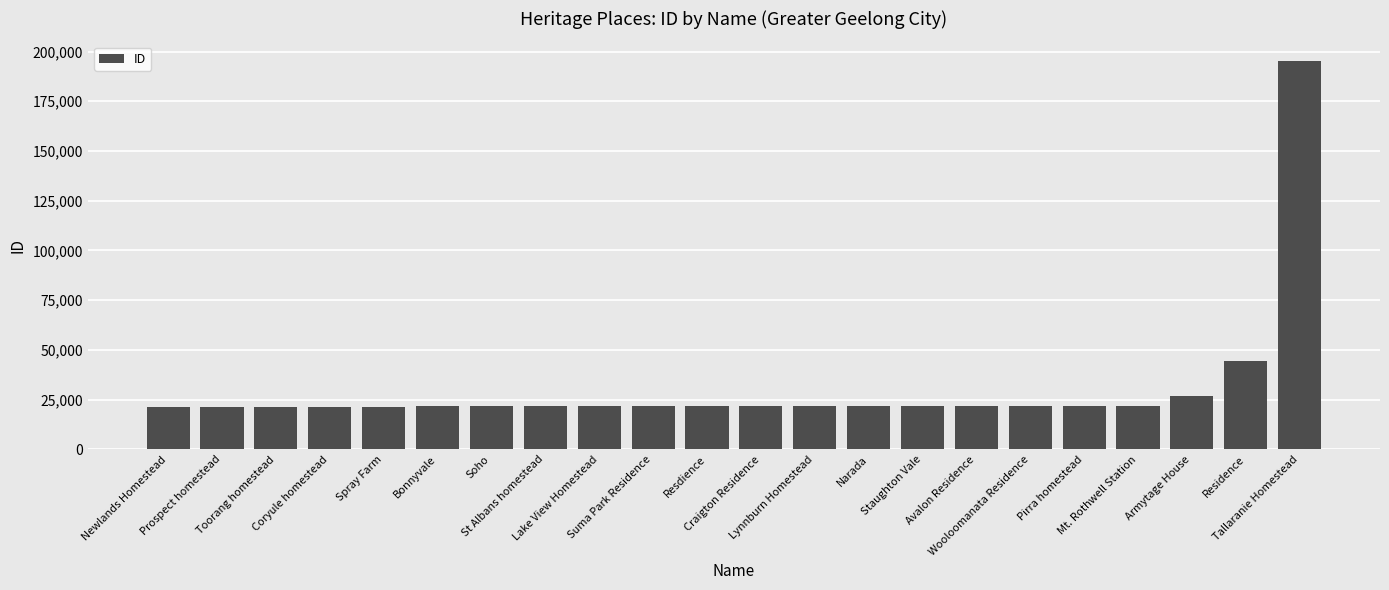

What is the maximum value shown in the chart?

195347